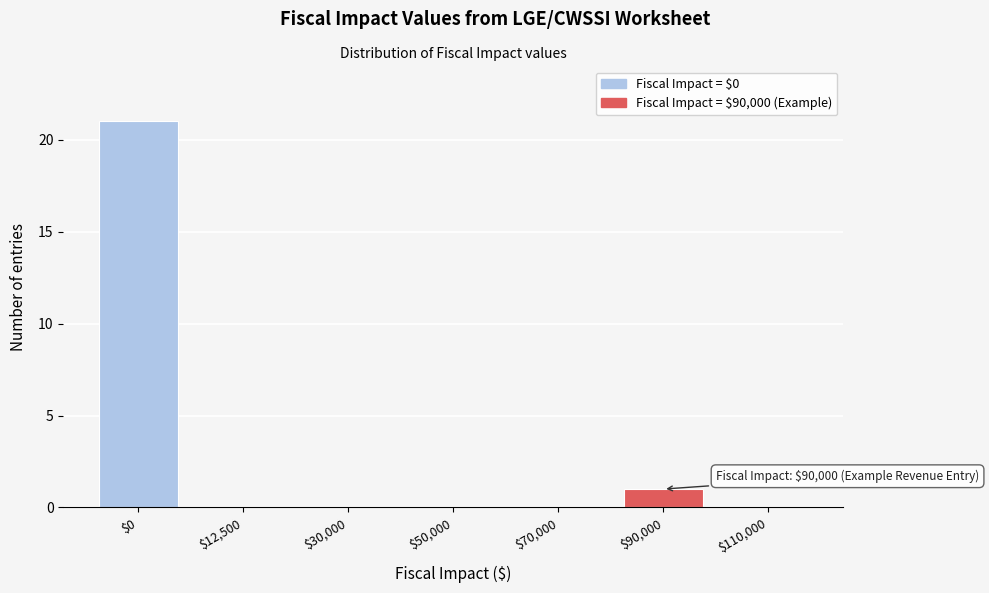

What is the sum of all values?

22